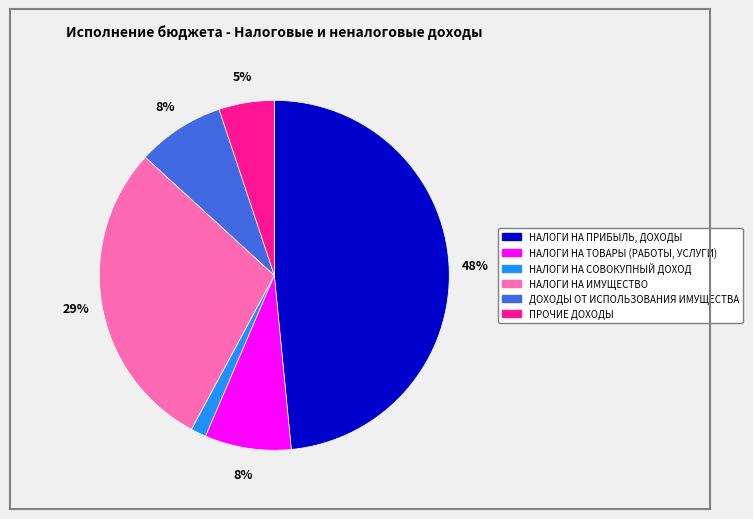

To the nearest percent, what is the difference between the largest and smallest slice percentages?

47%